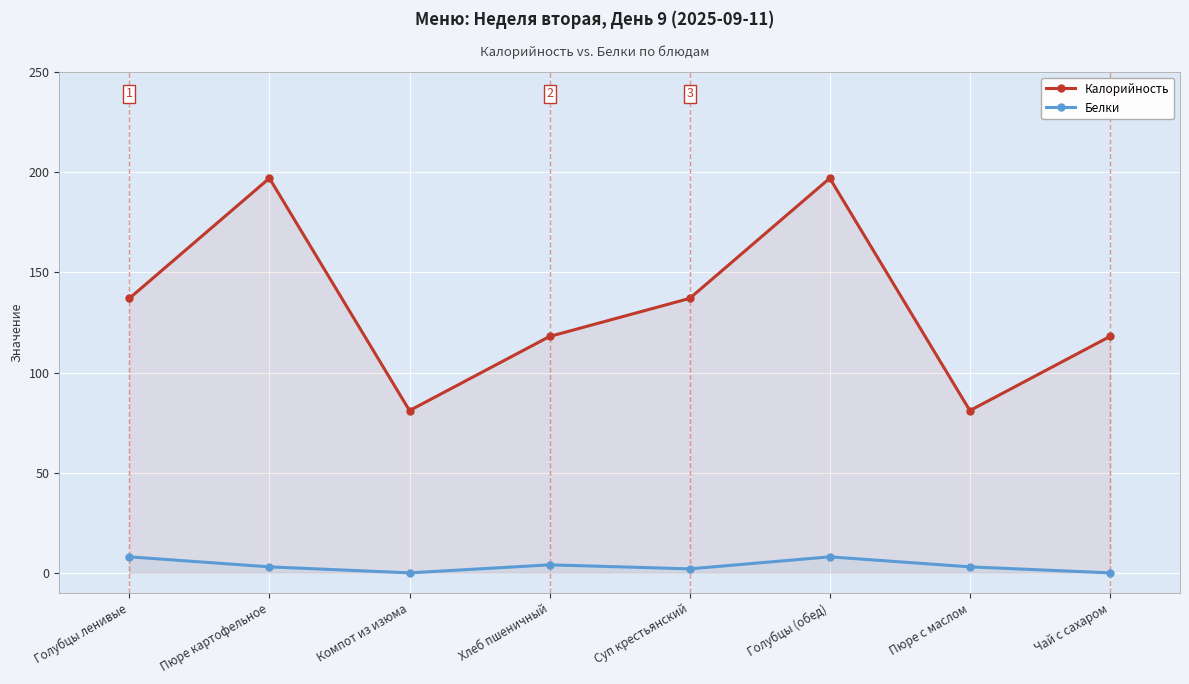

List the series in order of their peak value, highest first.

Калорийность, Белки